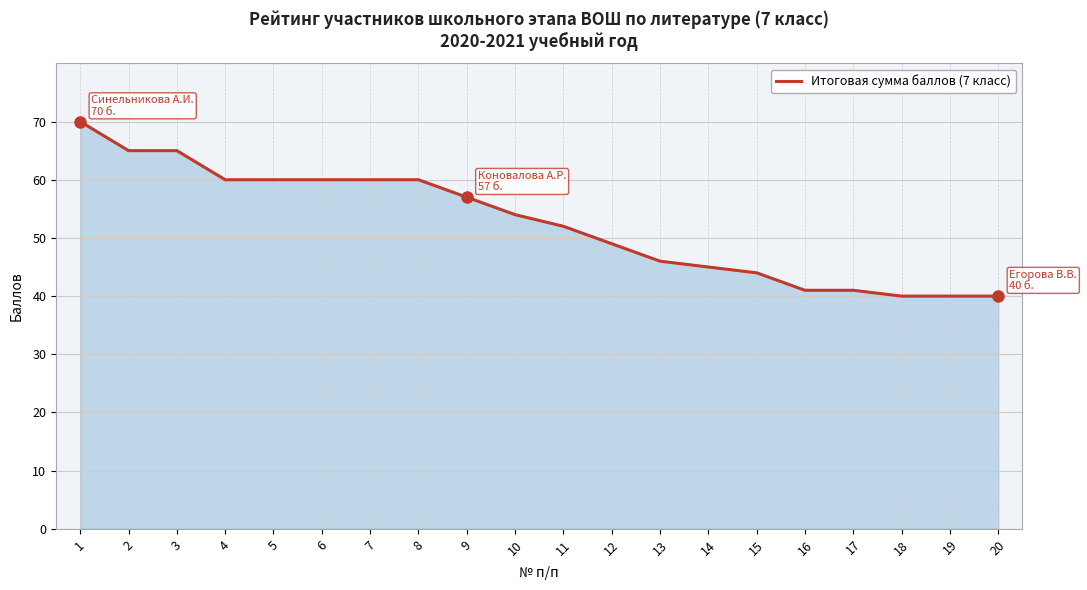

The chart shows a value of 45 at 14. True or false?

True